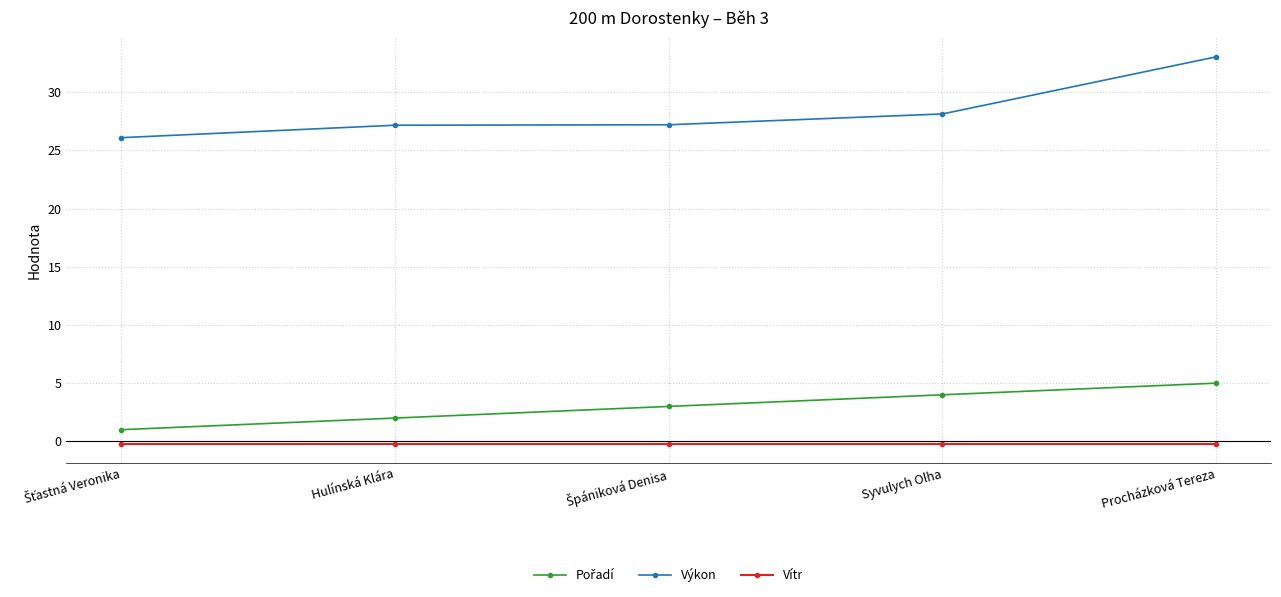

Which series has the largest total across all categories?

Výkon